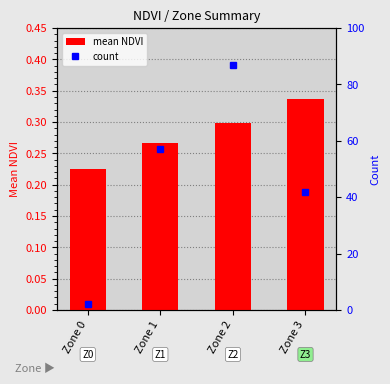

What is the lowest value of the mean NDVI series?

0.2